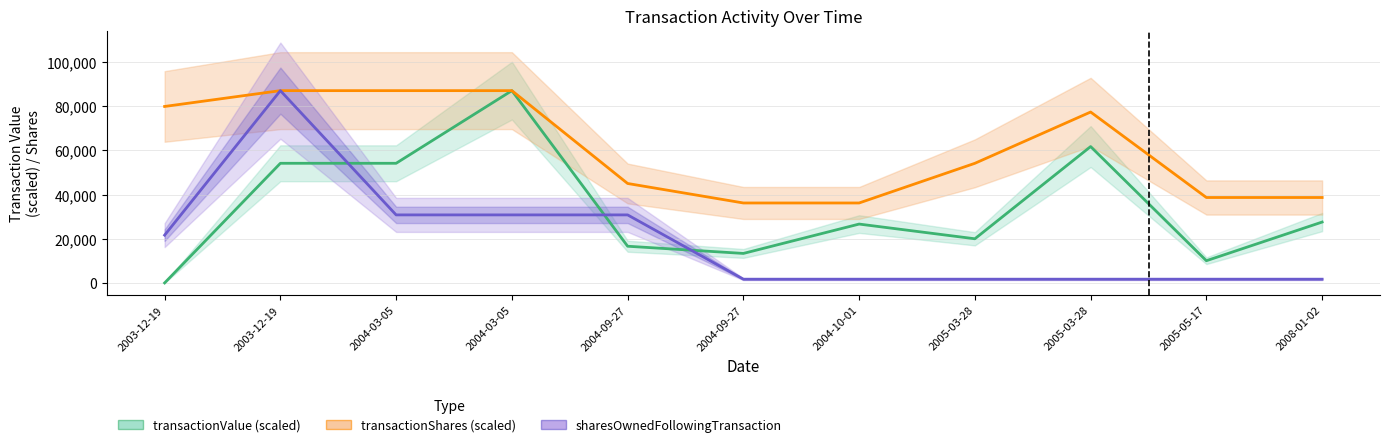

What is the sum of the transactionShares (scaled) values at 2005-05-17 and 2005-03-28?

92880.0